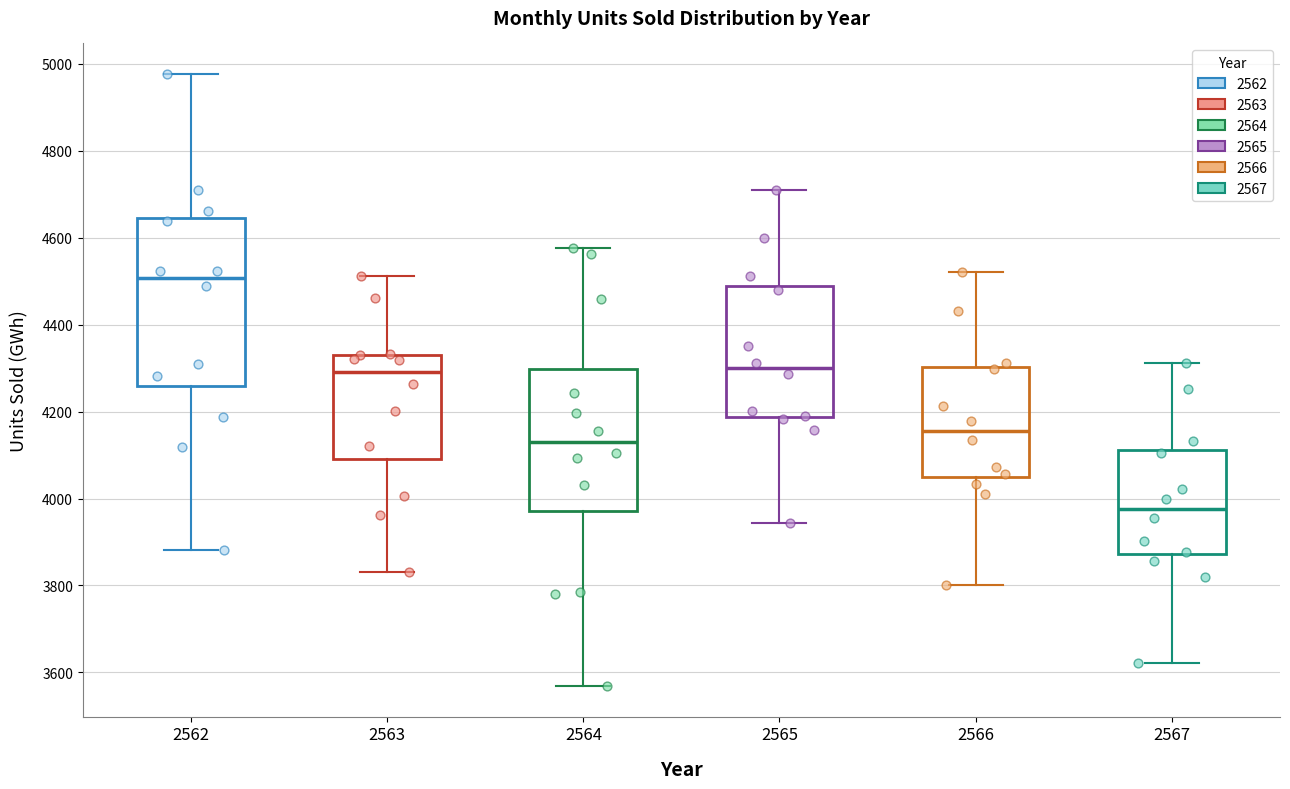

Which box has the highest median line?

2562